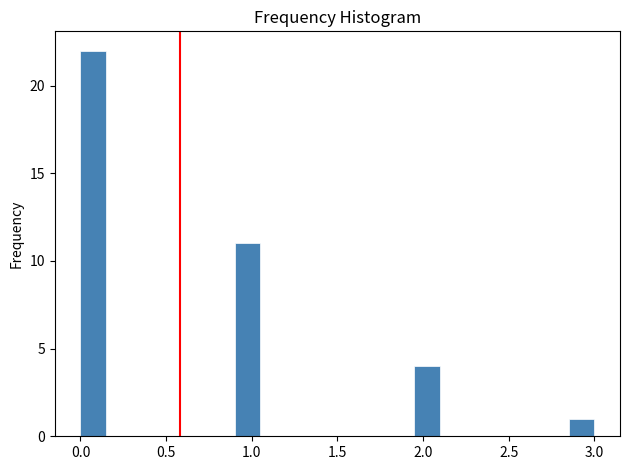

Around what value on the x-axis is the tallest bar? Give the approximate position of its centre, as read against the axis.

0.10